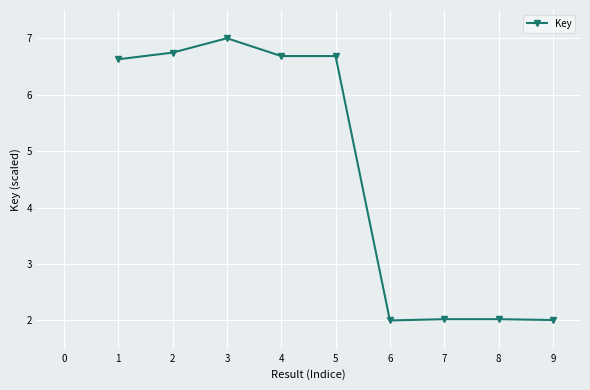

How many lines are shown in the chart?

1